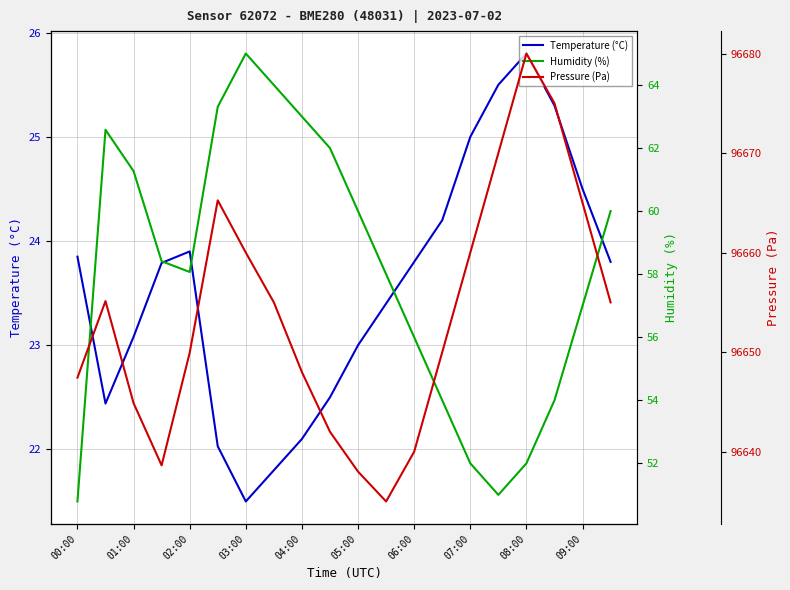

What is the value of the Humidity (%) point at the 7th from the left?

65.0